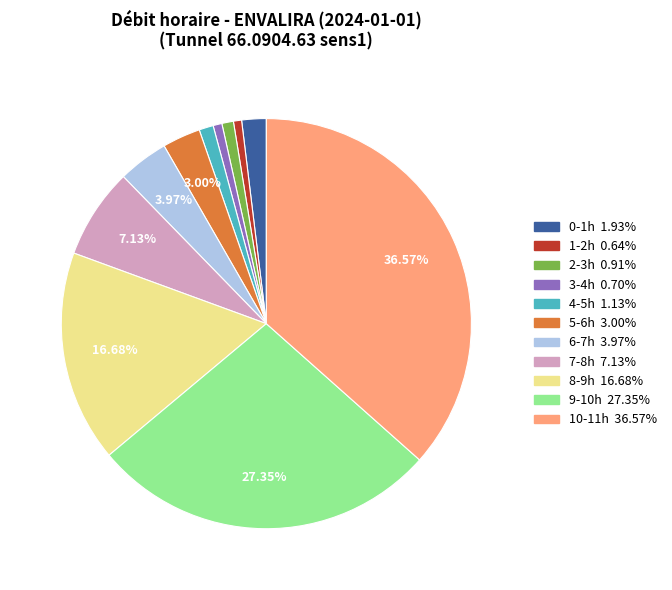

Is the sum of 3-4h and 4-5h greater than half?

No